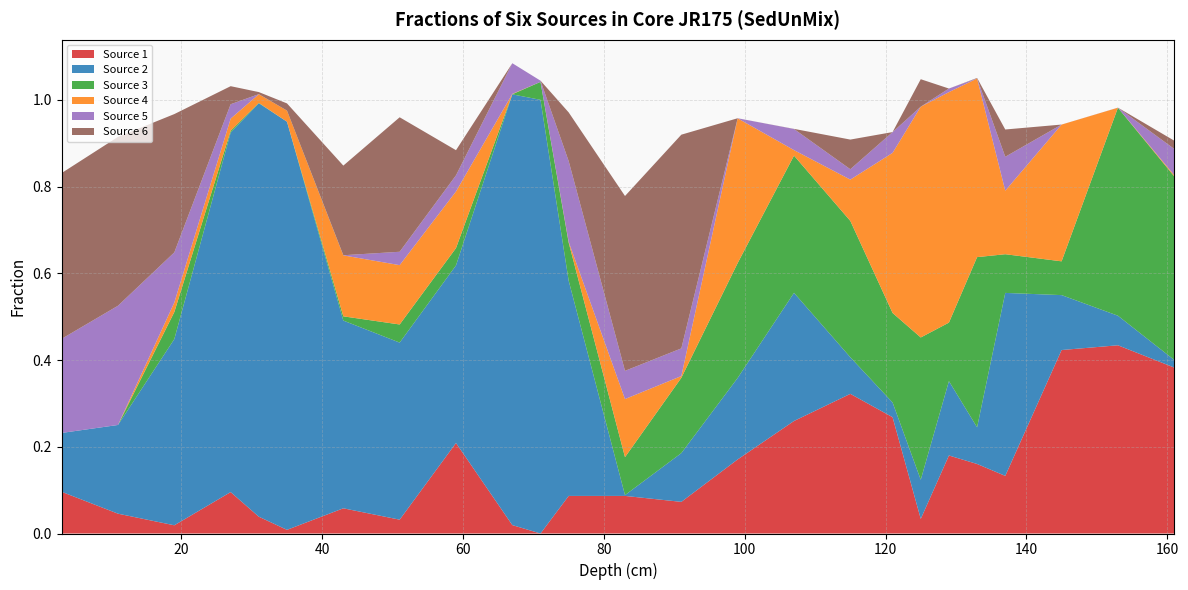

Reading left to right, list all the values displayed in this chart.

Source 1: 3=0.1	11=0.0	19=0.0	27=0.1	31=0.0	35=0.0	43=0.1	51=0.0	59=0.2	67=0.0	71=0.0	75=0.1	83=0.1	91=0.1	99=0.2	107=0.3	115=0.3	121=0.3	125=0.0	129=0.2	133=0.2	137=0.1	145=0.4	153=0.4	161=0.4
Source 2: 3=0.1	11=0.2	19=0.4	27=0.8	31=1.0	35=0.9	43=0.4	51=0.4	59=0.4	67=1.0	71=1.0	75=0.5	83=0.0	91=0.1	99=0.2	107=0.3	115=0.1	121=0.0	125=0.1	129=0.2	133=0.1	137=0.4	145=0.1	153=0.1	161=0.0
Source 3: 3=0.0	11=0.0	19=0.1	27=0.0	31=0.0	35=0.0	43=0.0	51=0.0	59=0.0	67=0.0	71=0.0	75=0.1	83=0.1	91=0.2	99=0.3	107=0.3	115=0.3	121=0.2	125=0.3	129=0.1	133=0.4	137=0.1	145=0.1	153=0.5	161=0.4
Source 4: 3=0.0	11=0.0	19=0.0	27=0.0	31=0.0	35=0.0	43=0.1	51=0.1	59=0.1	67=0.0	71=0.0	75=0.0	83=0.1	91=0.0	99=0.3	107=0.0	115=0.1	121=0.4	125=0.5	129=0.5	133=0.4	137=0.1	145=0.3	153=0.0	161=0.0
Source 5: 3=0.2	11=0.3	19=0.1	27=0.0	31=0.0	35=0.0	43=0.0	51=0.0	59=0.0	67=0.1	71=0.0	75=0.2	83=0.1	91=0.1	99=0.0	107=0.0	115=0.0	121=0.0	125=0.0	129=0.0	133=0.0	137=0.1	145=0.0	153=0.0	161=0.1
Source 6: 3=0.4	11=0.4	19=0.3	27=0.0	31=0.0	35=0.0	43=0.2	51=0.3	59=0.1	67=0.0	71=0.0	75=0.1	83=0.4	91=0.5	99=0.0	107=0.0	115=0.1	121=0.0	125=0.1	129=0.0	133=0.0	137=0.1	145=0.0	153=0.0	161=0.0